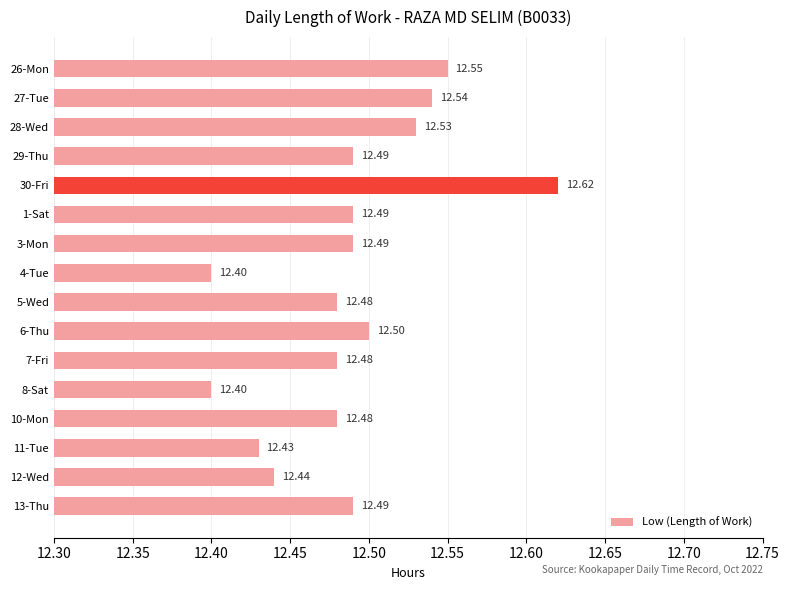

What is the change in value from 29-Thu to 30-Fri?

+0.1